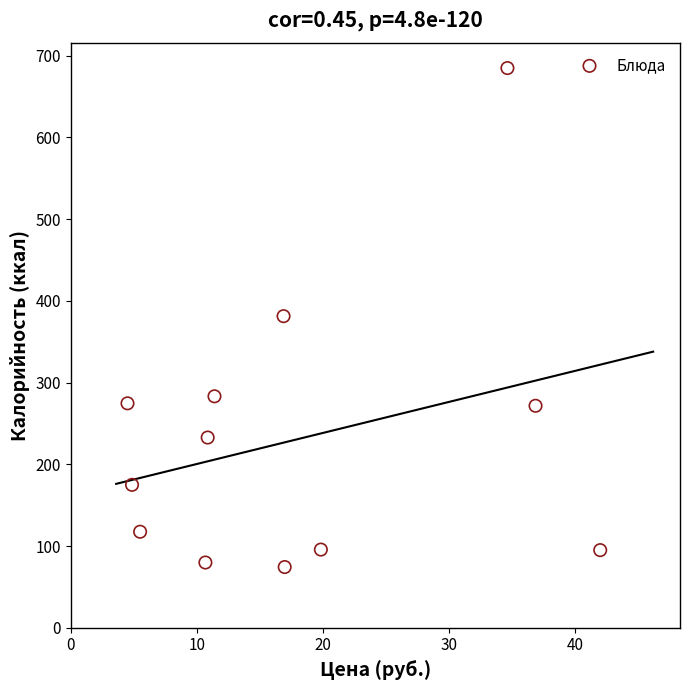

What is the average Y value?

230.5